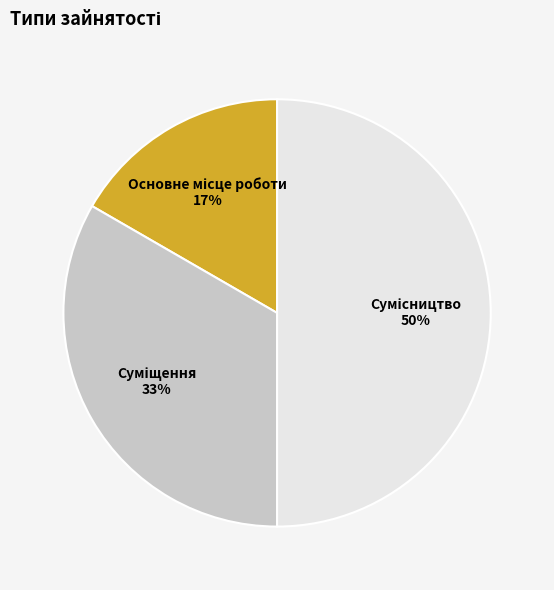

To the nearest percent, what is the difference between the largest and smallest slice percentages?

33%